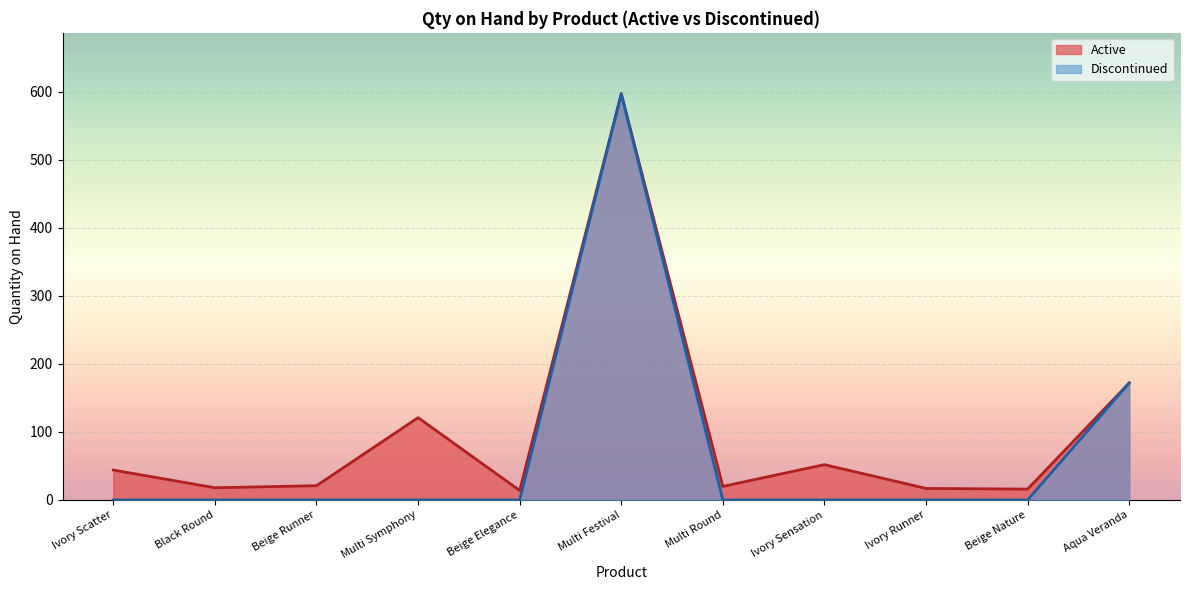

What is the smallest value displayed?

0